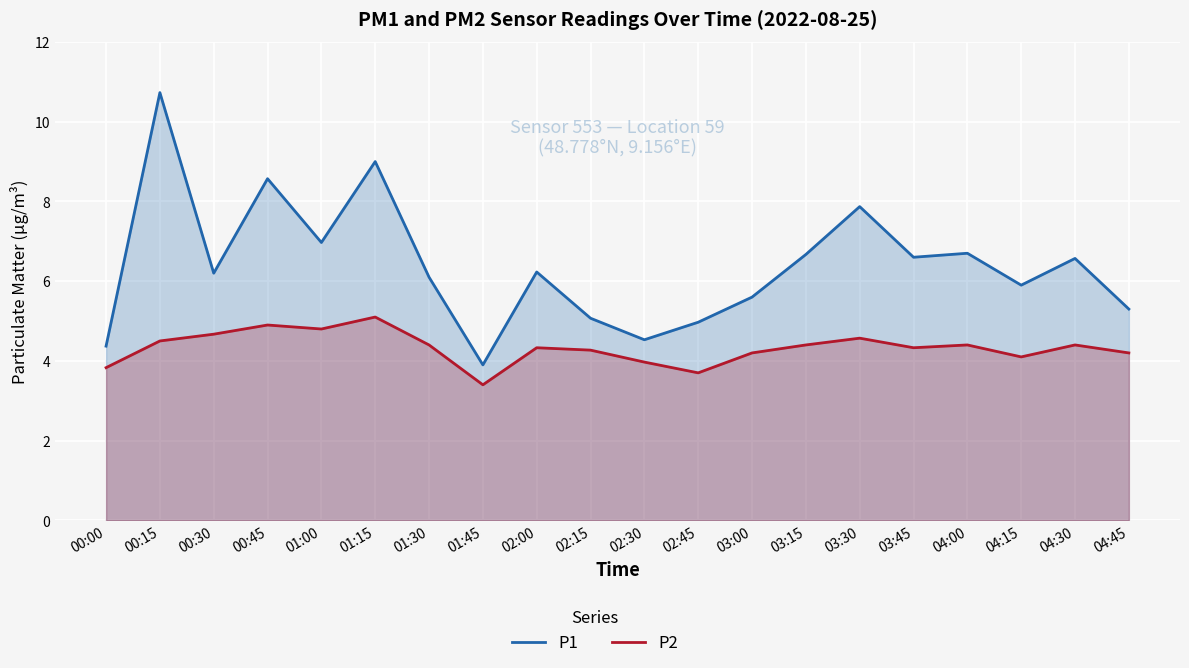

The value of P2 at 01:30 is 4.4. True or false?

True